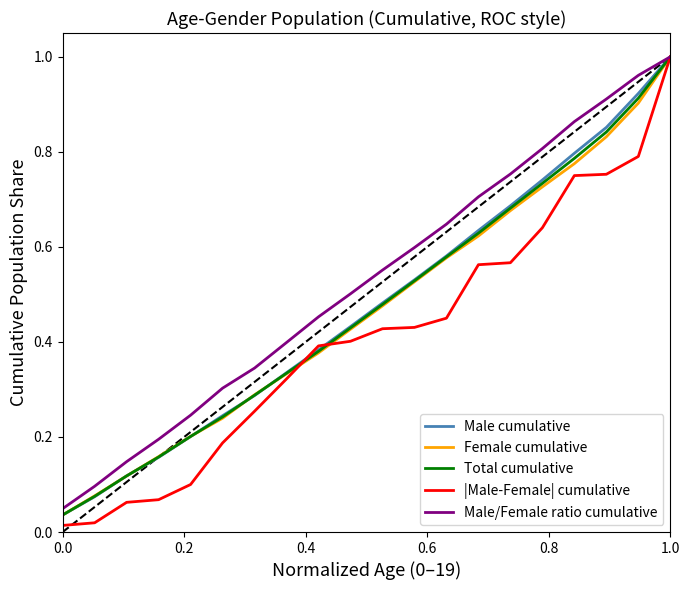

Which series has the widest spread of values?

|Male-Female| cumulative